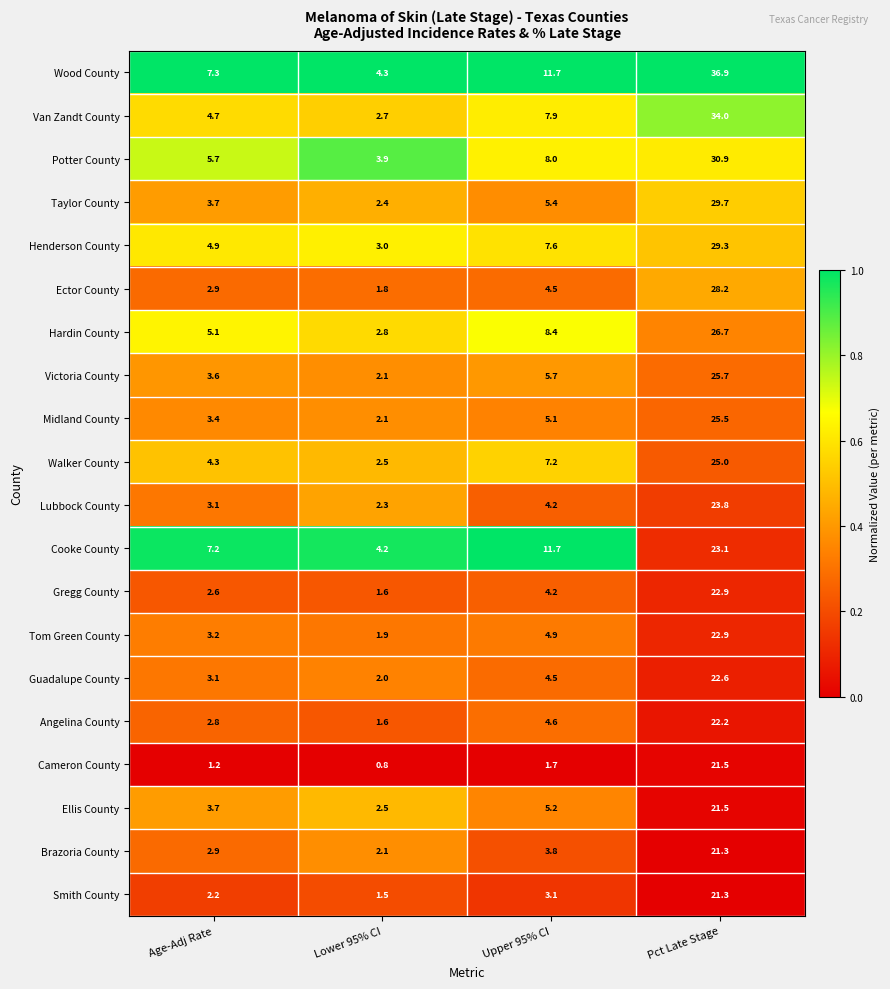

What is the sum of the Hardin County values at Lower 95% CI and Age-Adj Rate?

7.9